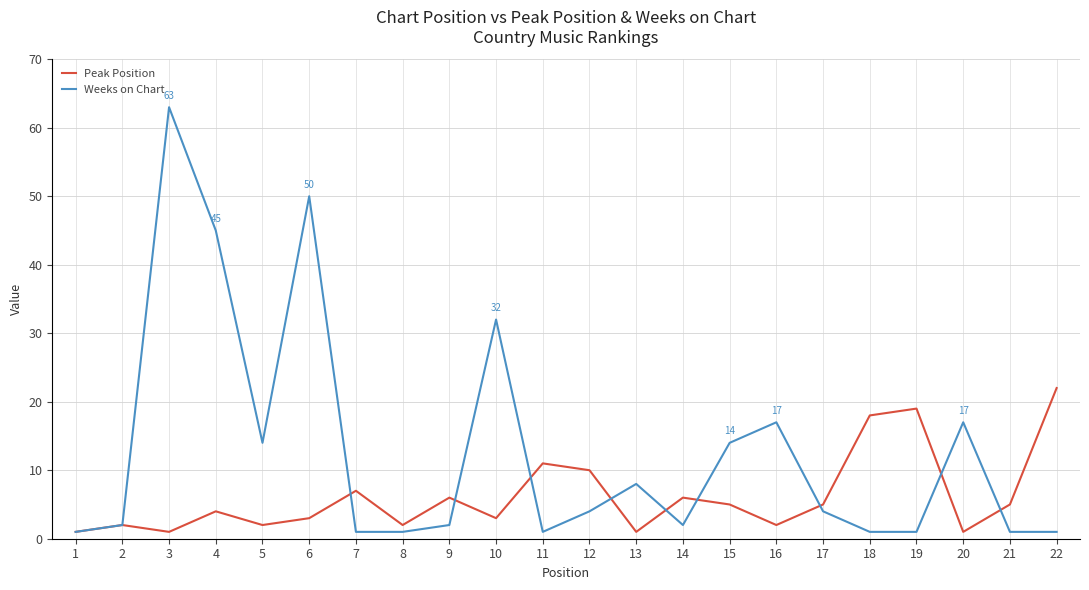

At which category is the sum across all series the highest?

3